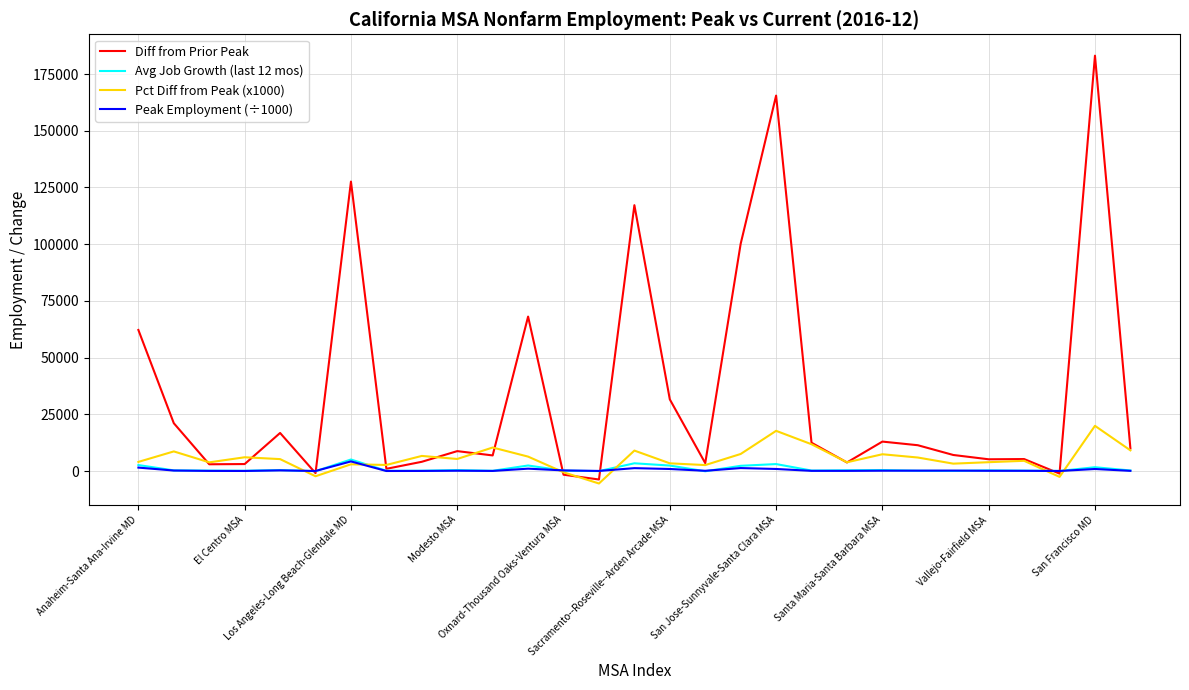

In Diff from Prior Peak, how many points are lower than both neighbors (excluding endpoints)?

9